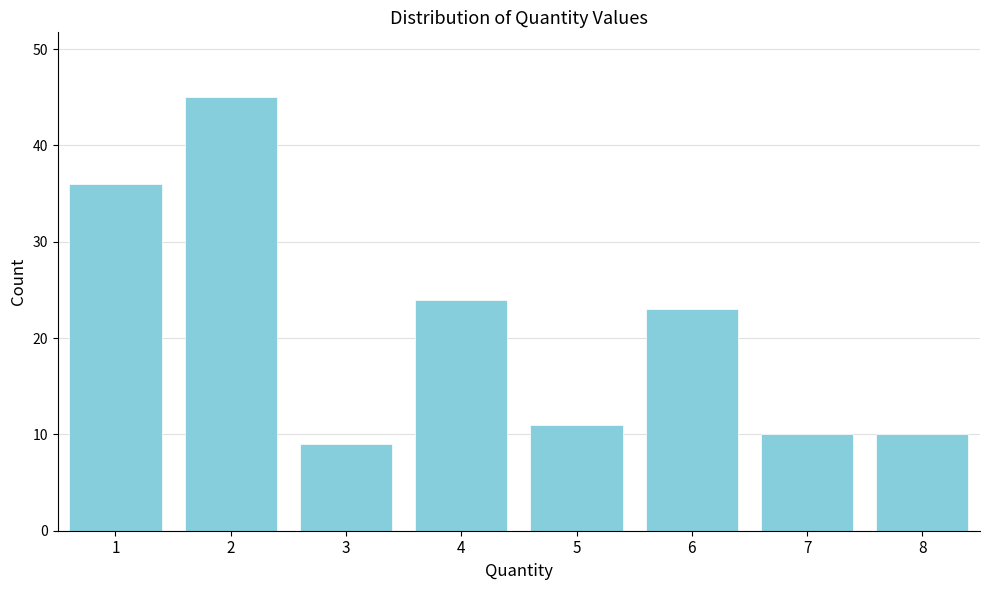

How tall is the bar that spans 5.5 to 6.5 on the x-axis? The values are not printed on the chart, so give them approximately, as read against the axis.

23